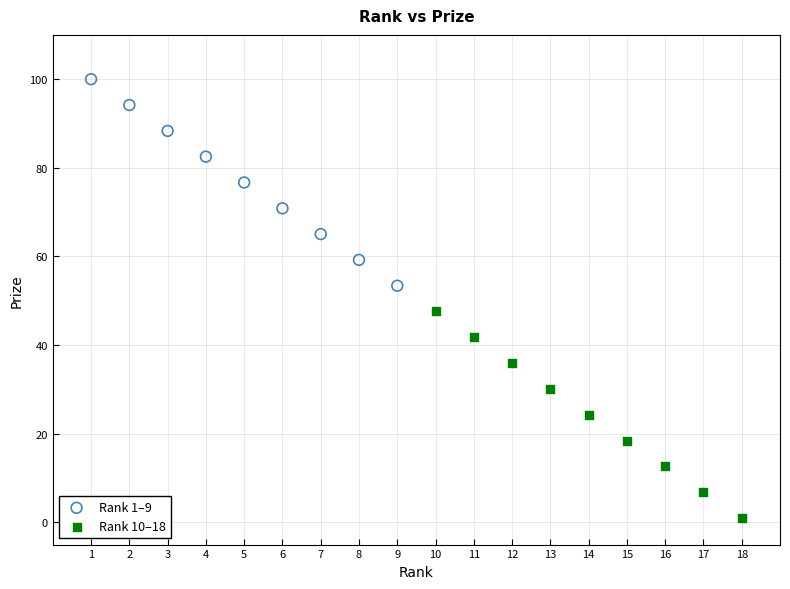

Which series has the widest spread of Y values?

Rank 1–9